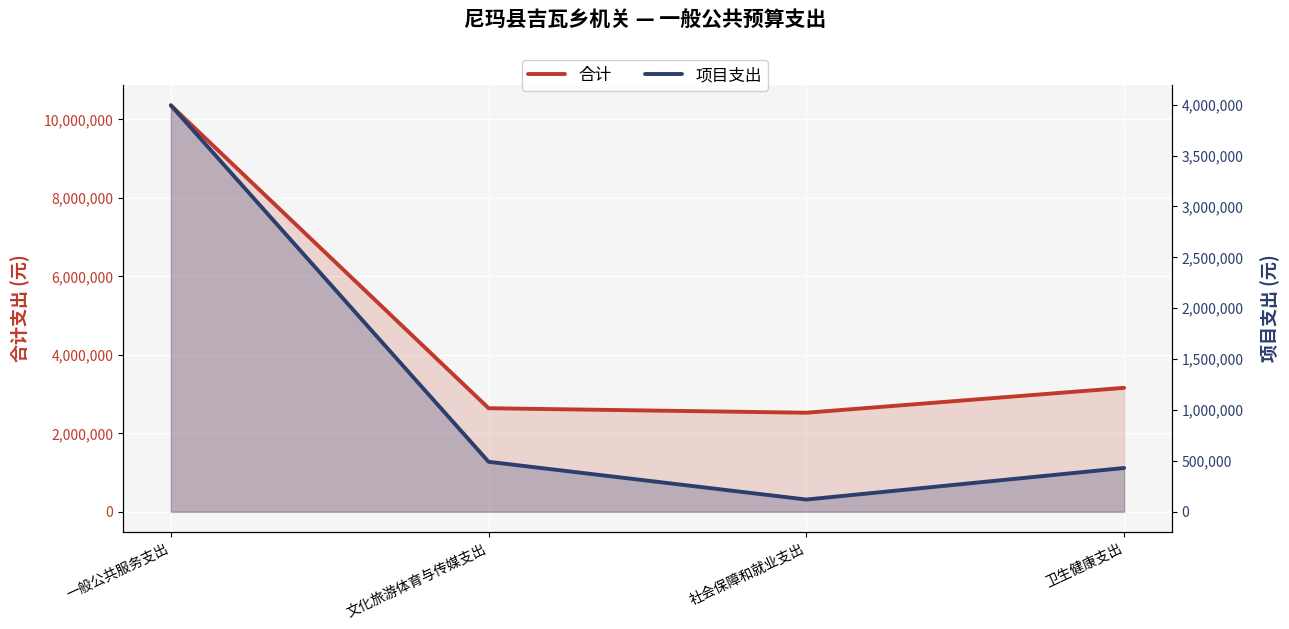

Is it true that 项目支出 equals 6147674.7 at 一般公共服务支出?

False